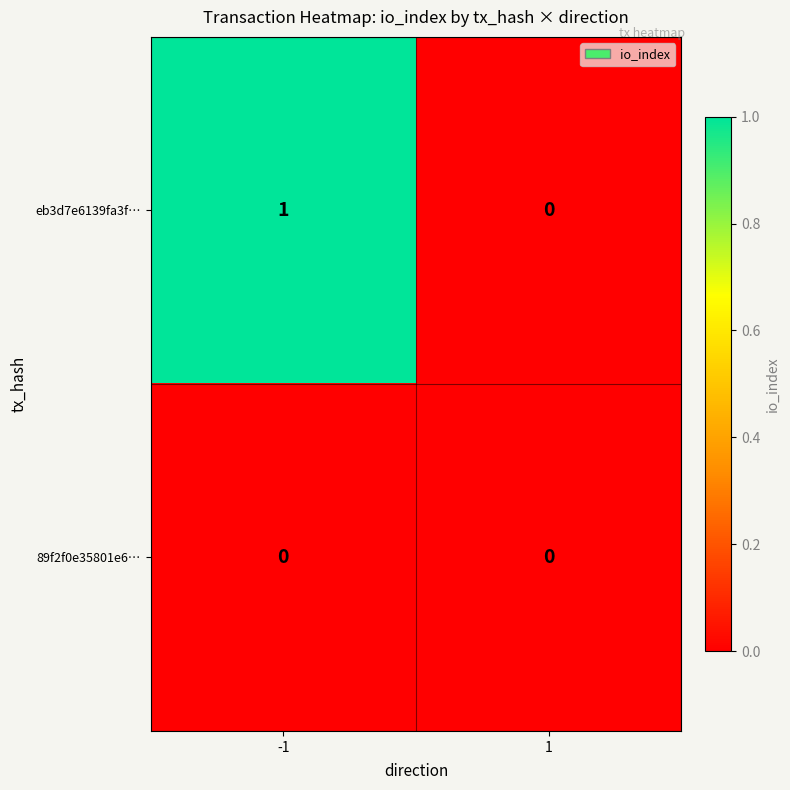

Reading left to right, what are all the values shown in this chart?

eb3d7e6139fa3f…: 1	0
89f2f0e35801e6…: 0	0